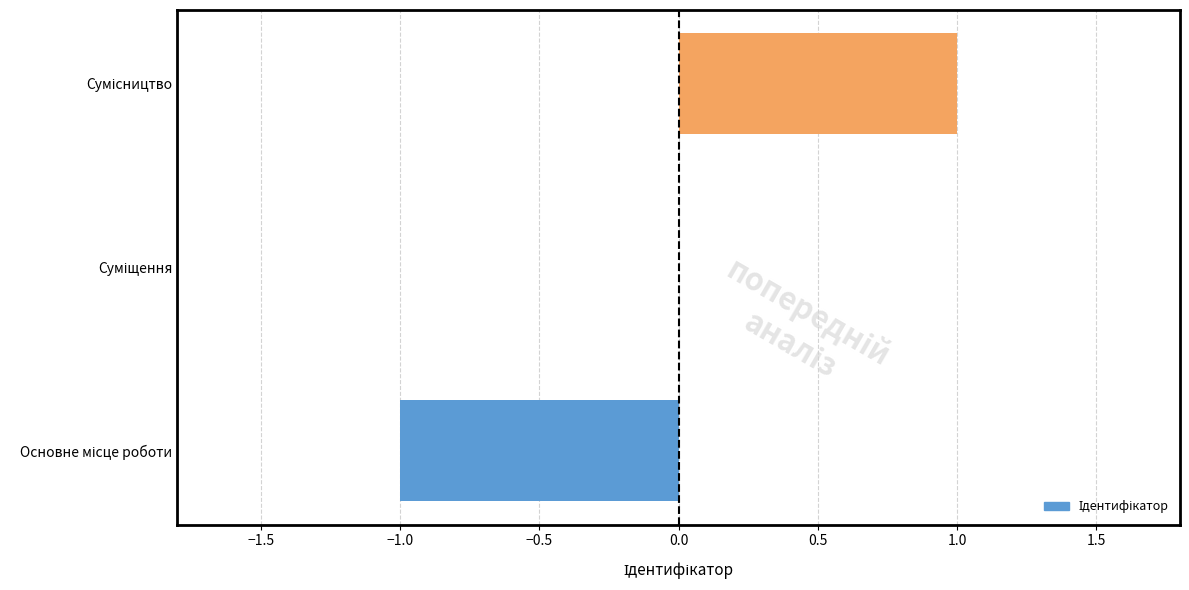

How many distinct data groups are displayed?

1